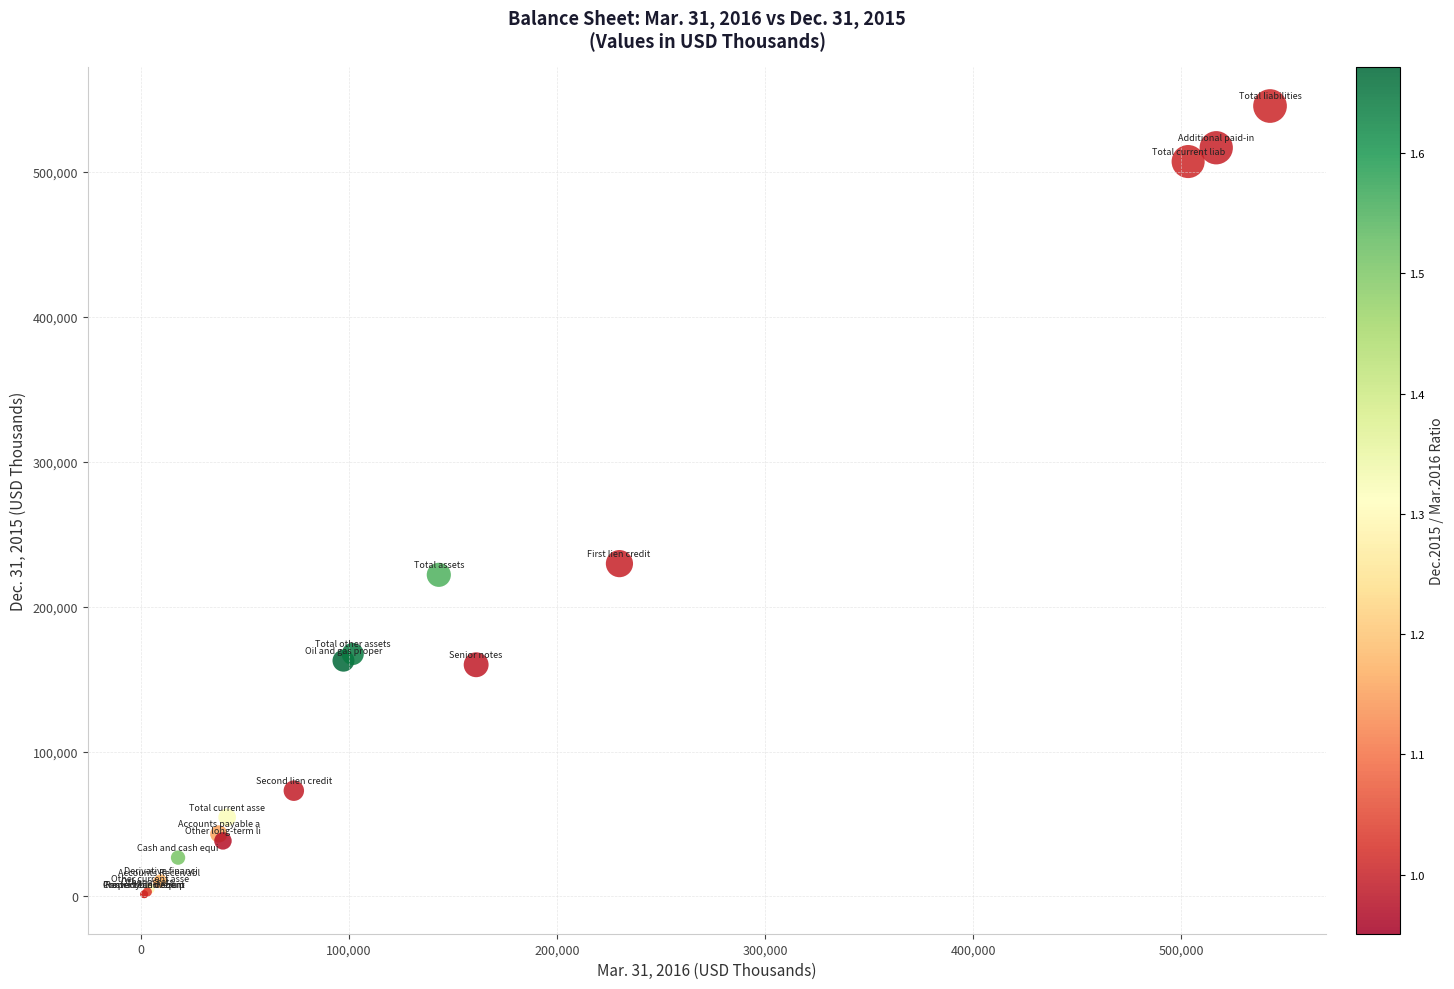

What Y value in the scatter plot is closest to 273482?

229685